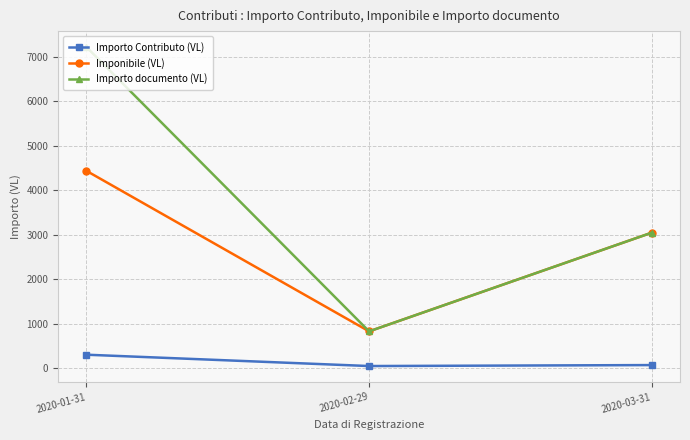

List the labels in order of Importo documento (VL) value, smallest first.

2020-02-29, 2020-03-31, 2020-01-31